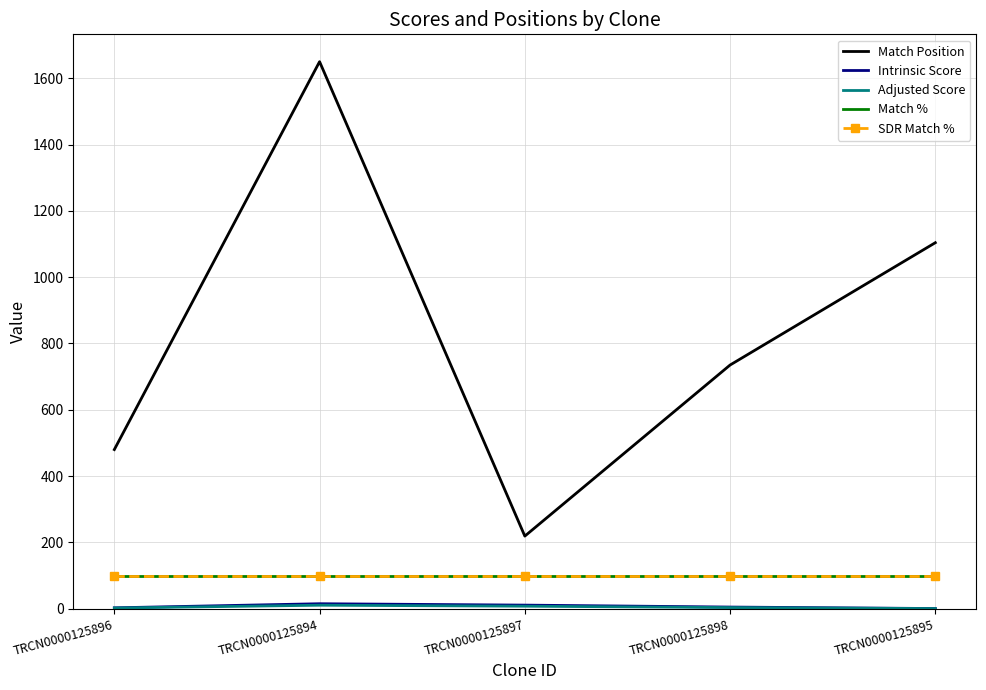

What are all the series names shown in the legend?

Match Position, Intrinsic Score, Adjusted Score, Match %, SDR Match %